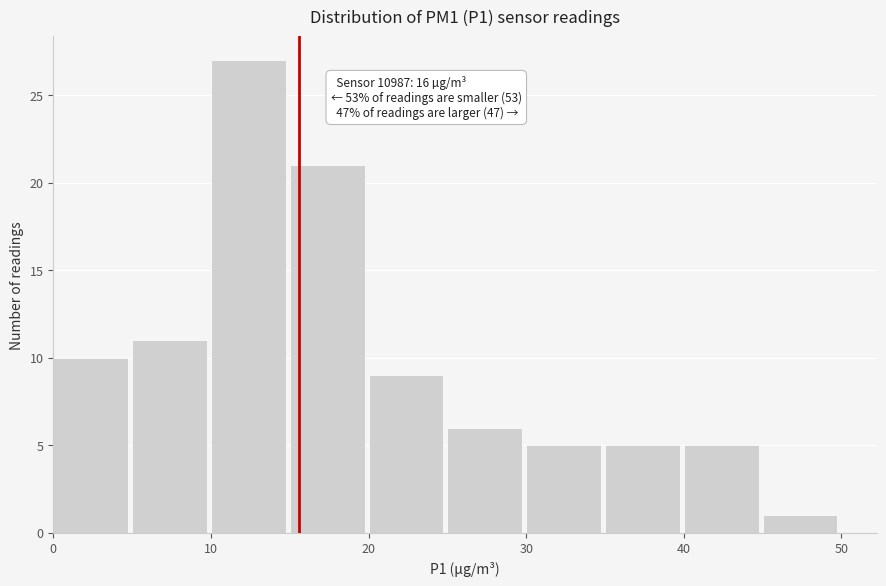

Which range on the x-axis has the tallest bar?

10 to 15